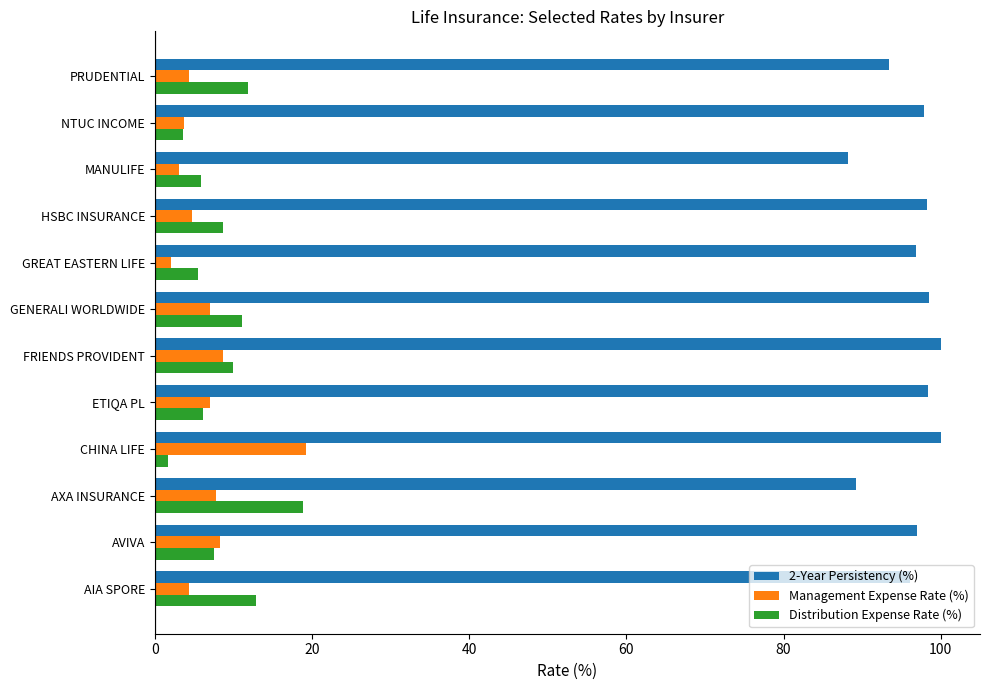

Is it true that Management Expense Rate (%) equals 8.3 at AVIVA?

True